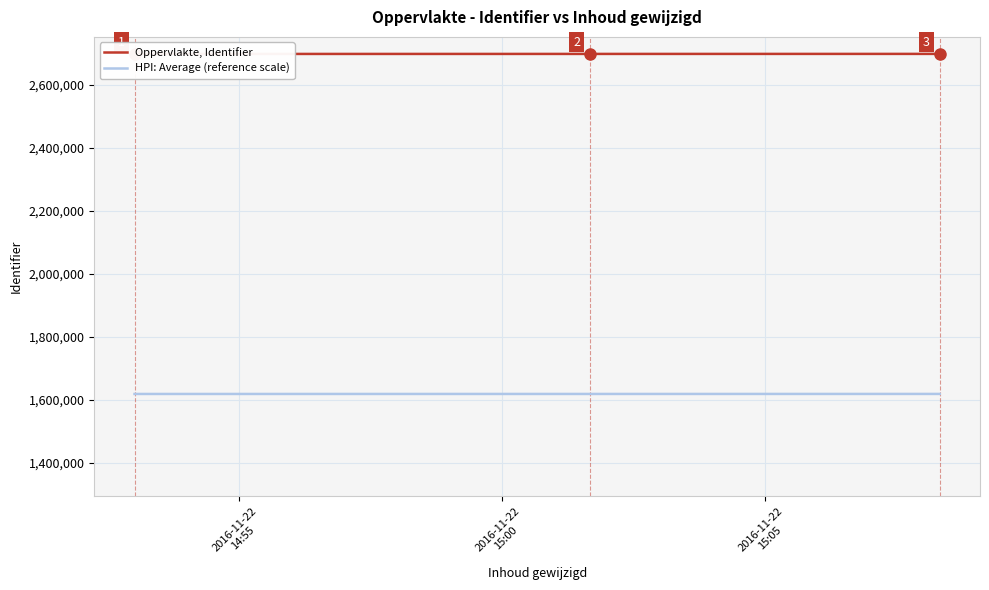

How many values in the HPI: Average (reference scale) series exceed 1619011?

2